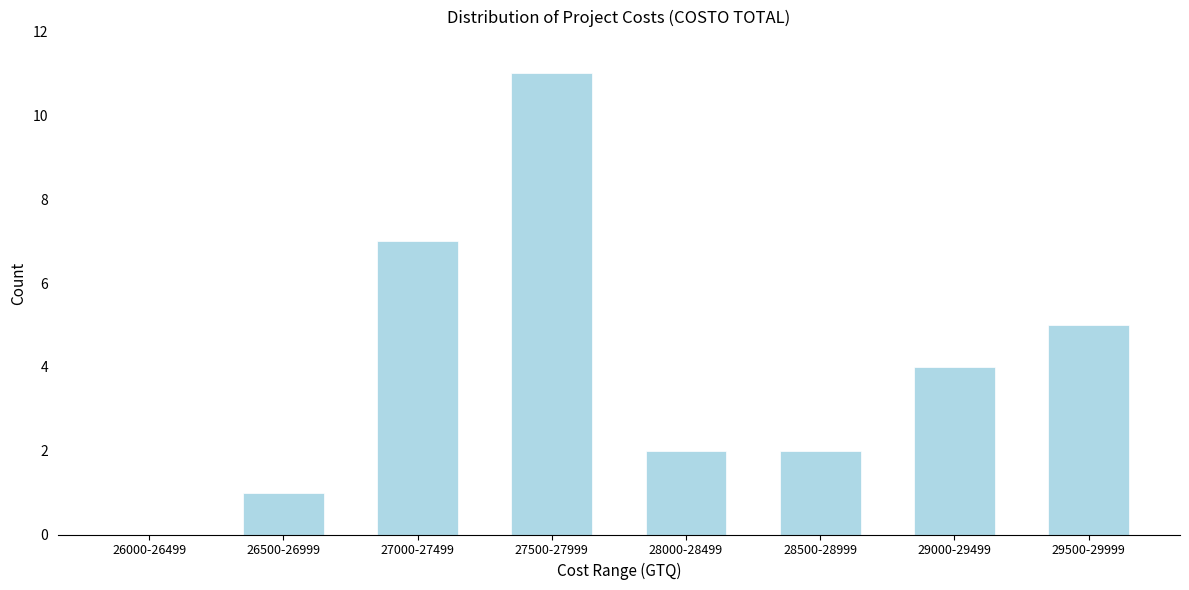

Reading left to right, what are all the values shown in this chart?

26000-26499=0	26500-26999=1	27000-27499=7	27500-27999=11	28000-28499=2	28500-28999=2	29000-29499=4	29500-29999=5